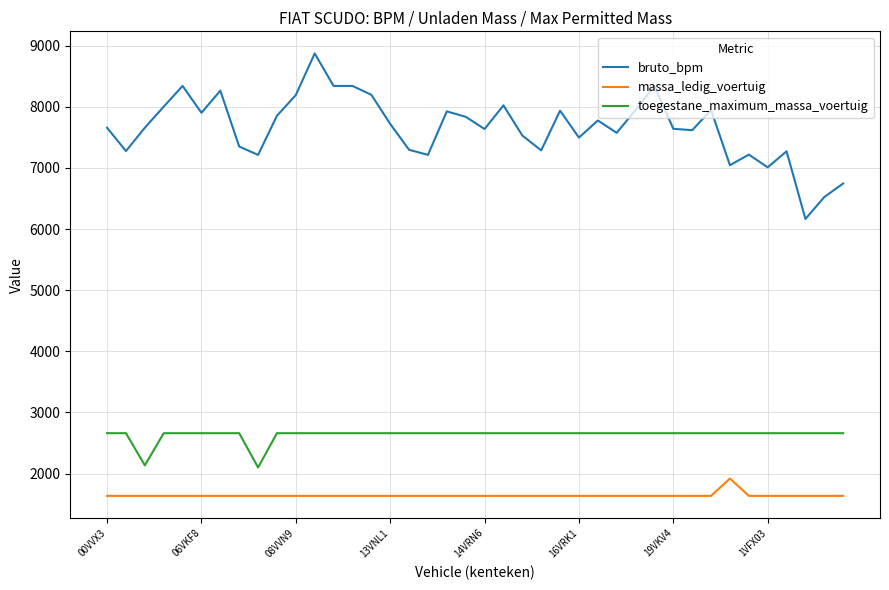

What is the highest value of the bruto_bpm series?

8871